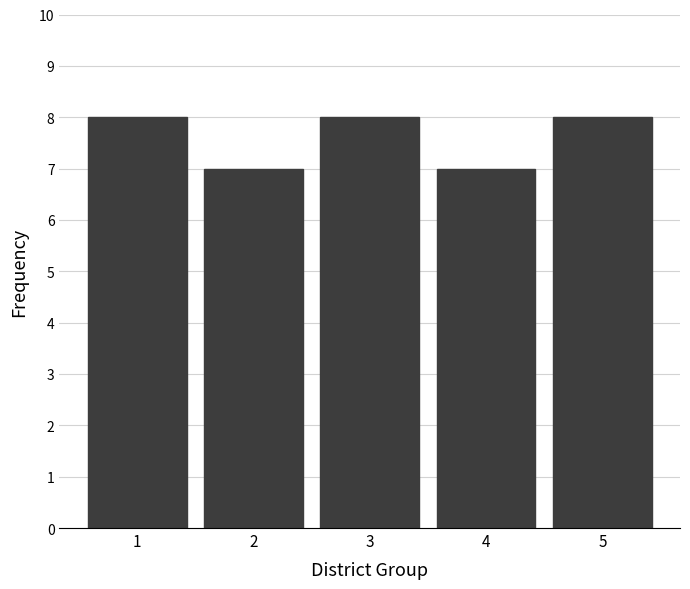

Reading left to right, list all the values displayed in this chart.

1=8	2=7	3=8	4=7	5=8